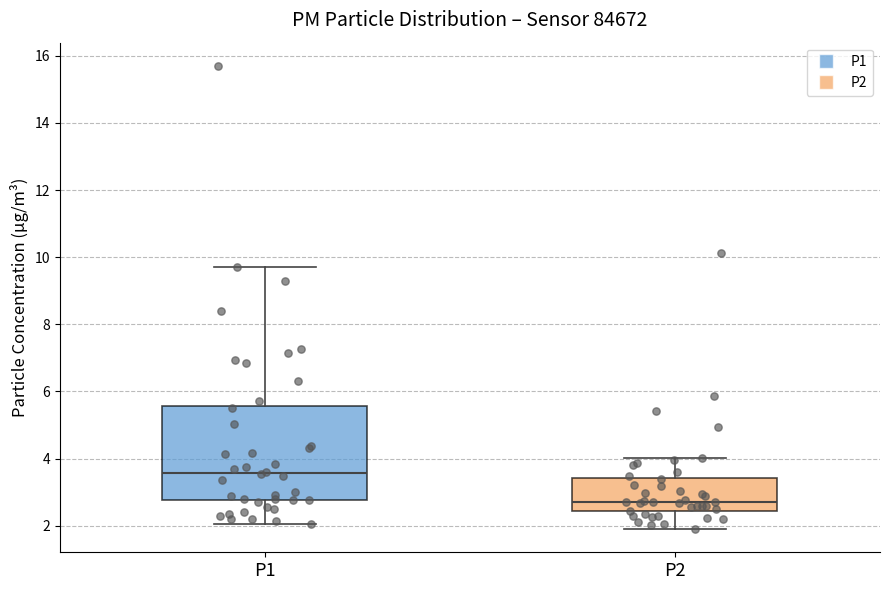

Comparing the boxes themselves (not the whiskers), which one is the tallest?

P1